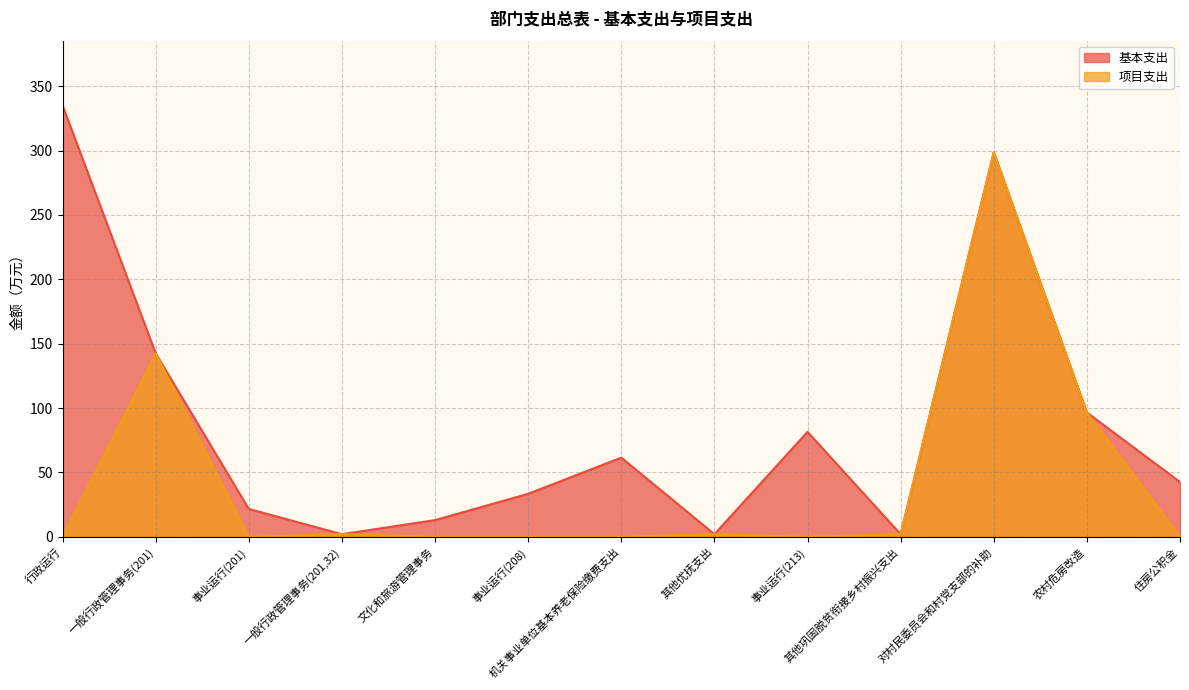

Which category has the highest value in the 基本支出 series?

行政运行